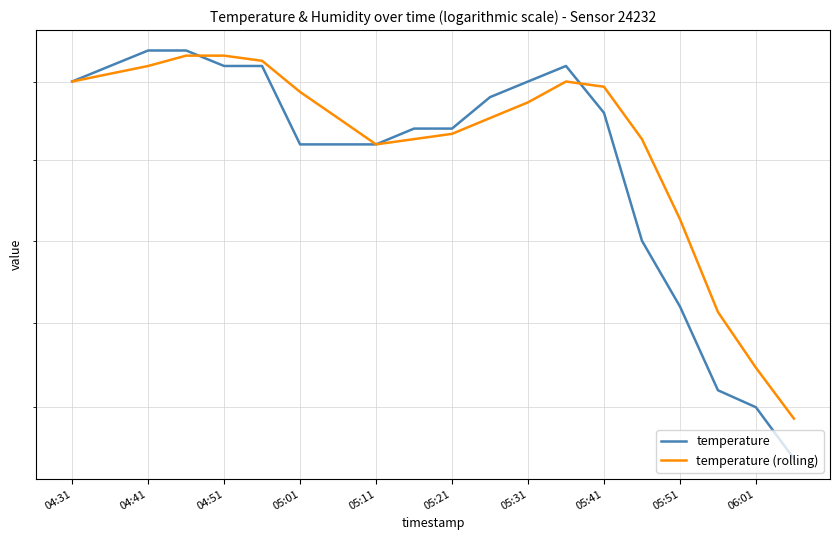

Between 05:21 and 10, which series saw the biggest shift?

temperature (rolling)